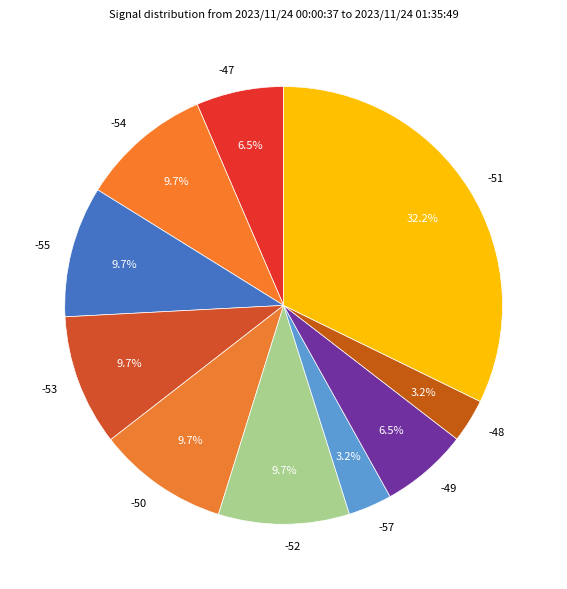

To the nearest percent, what is the combined percentage of -49 and -51?

39%